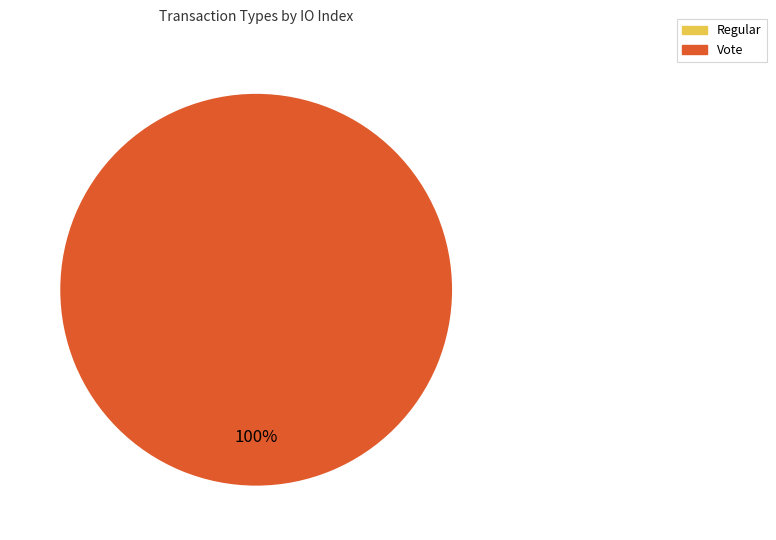

How many slices are in this pie chart?

2